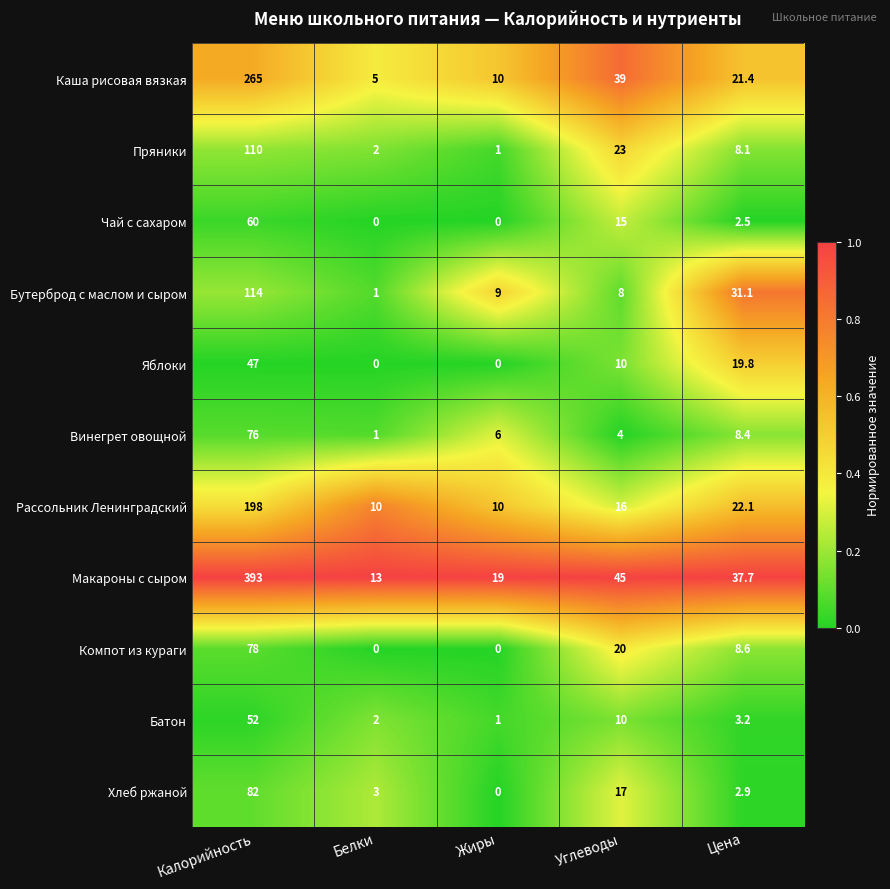

What is the difference between the highest and lowest values at Белки?

13.0